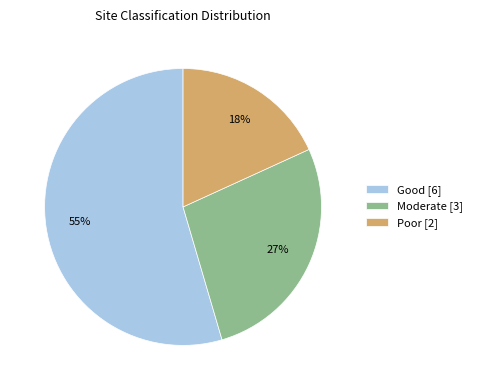

Approximately how many times larger is the value at Good [6] compared to Moderate [3]?

2.0